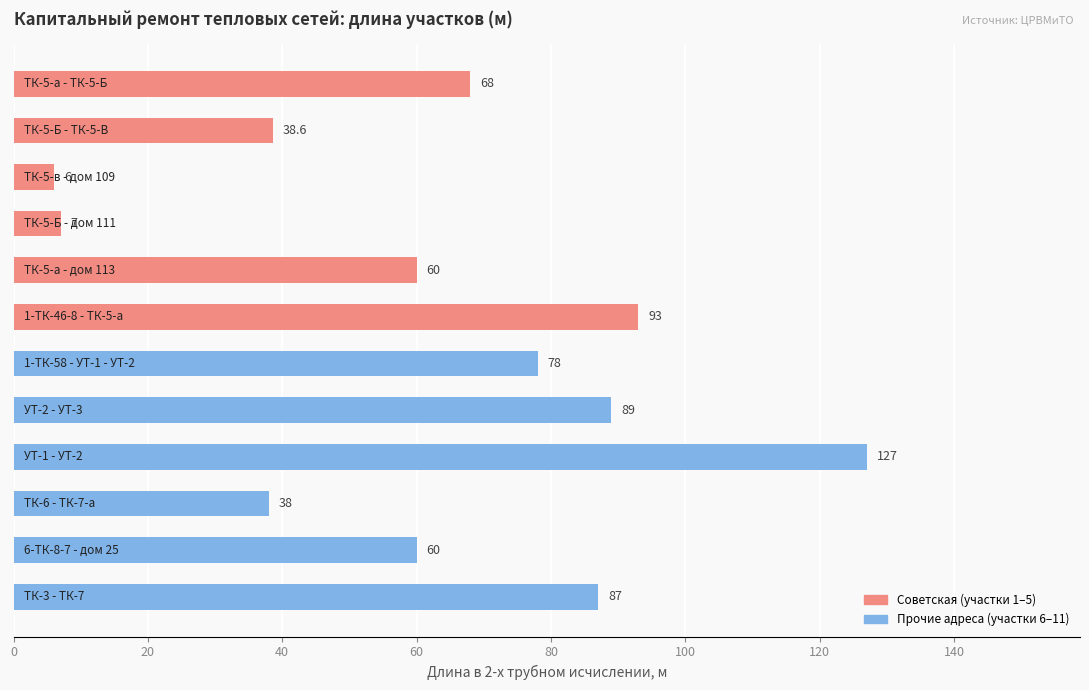

What is the value of the 4th bar from the top?

7.0